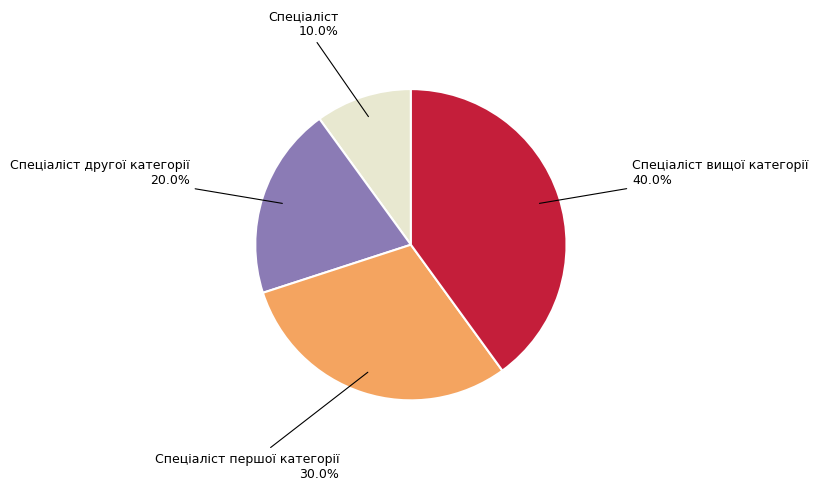

Count the number of slices in the pie.

4